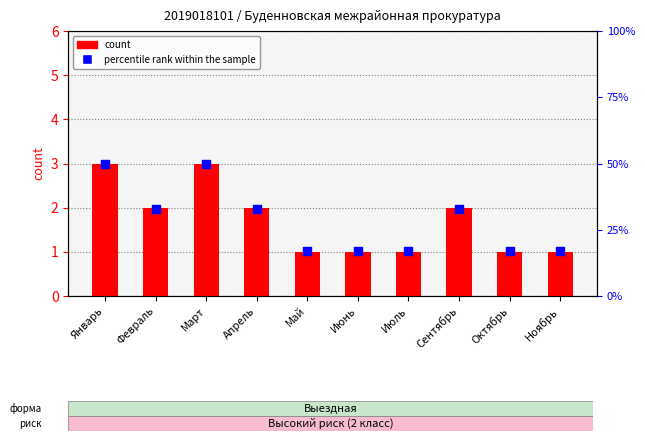

Which series contains the lowest Y value?

count